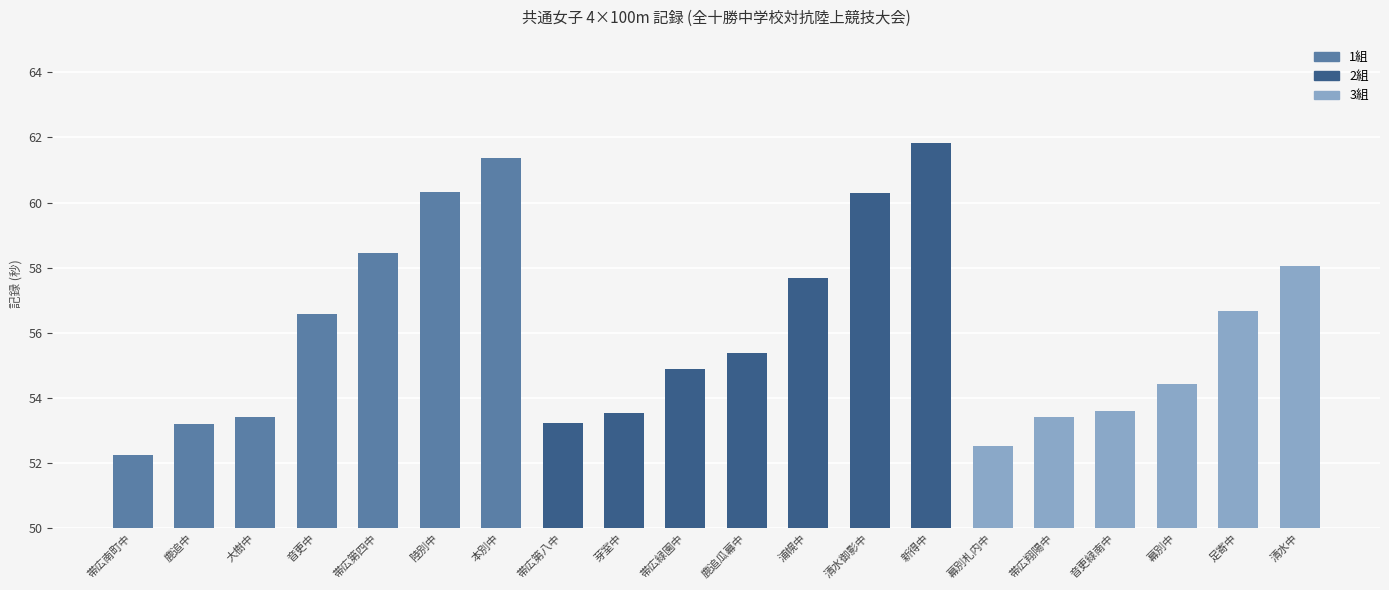

At which category does the chart reach its minimum across all series?

帯広南町中